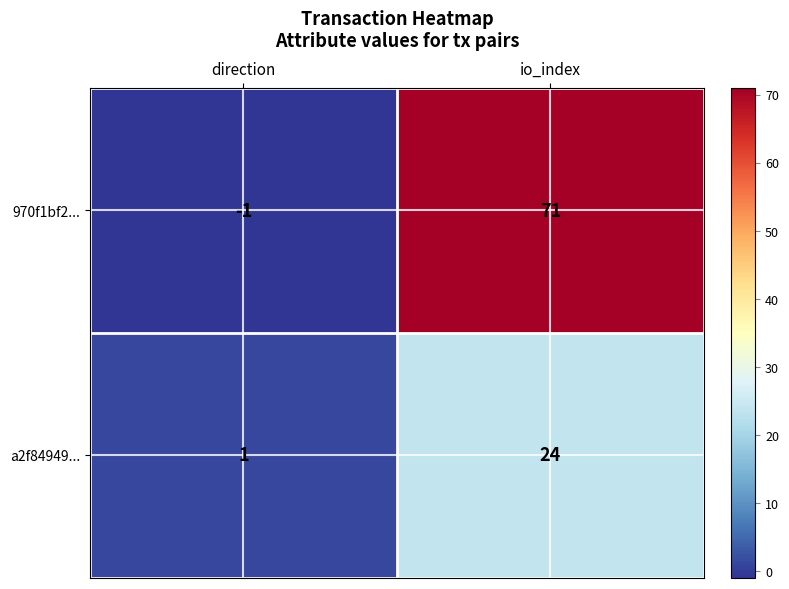

What is the maximum value shown in the chart?

71